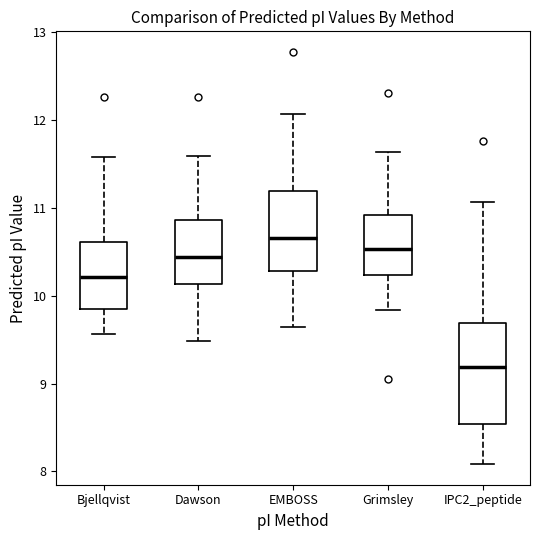

Which box is the tallest, from its lower edge to its upper edge?

IPC2_peptide